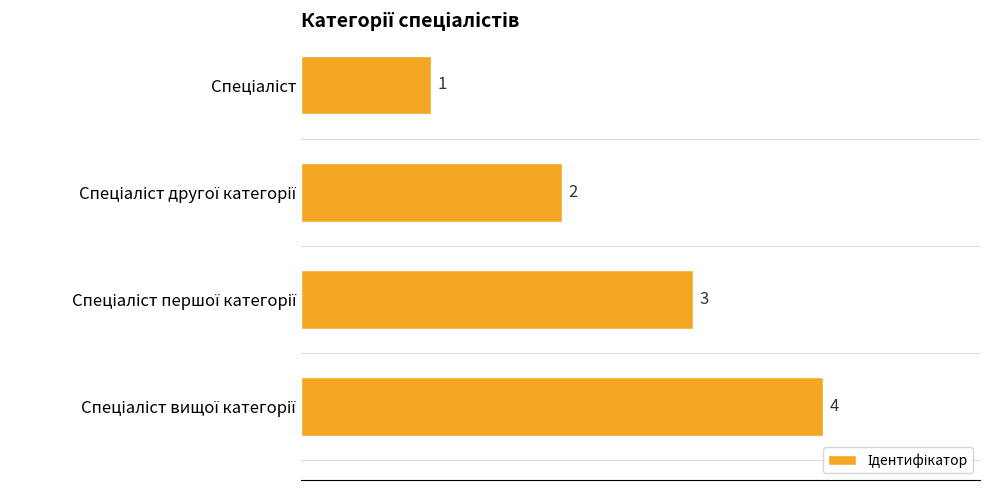

What is the value of the 4th bar from the top?

4